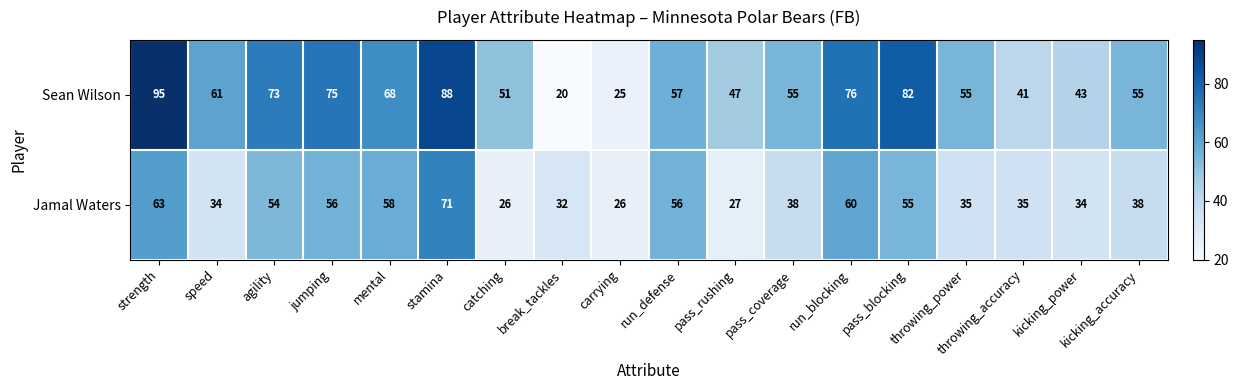

At how many categories does at least one series exceed 31?

17